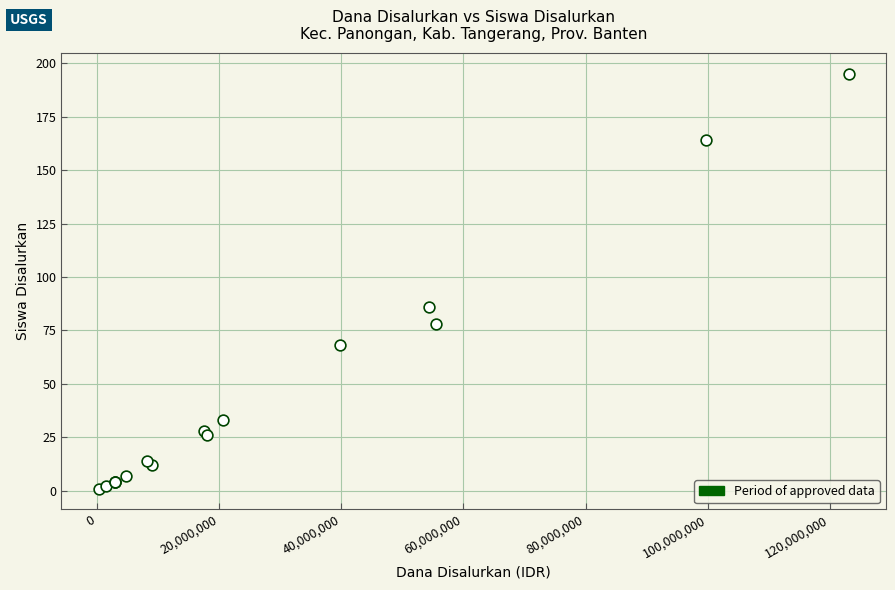

What Y value in the scatter plot is closest to 98?

86